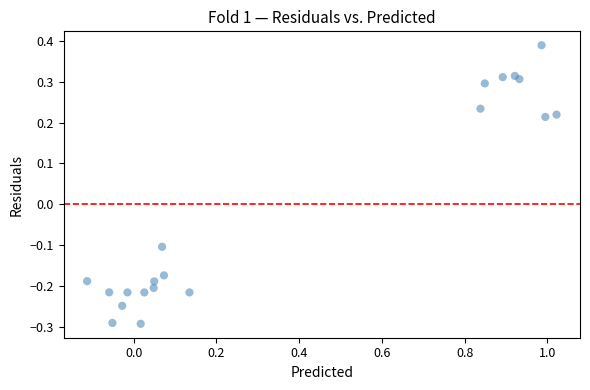

What is the range of Y values (max minus min)?

0.7